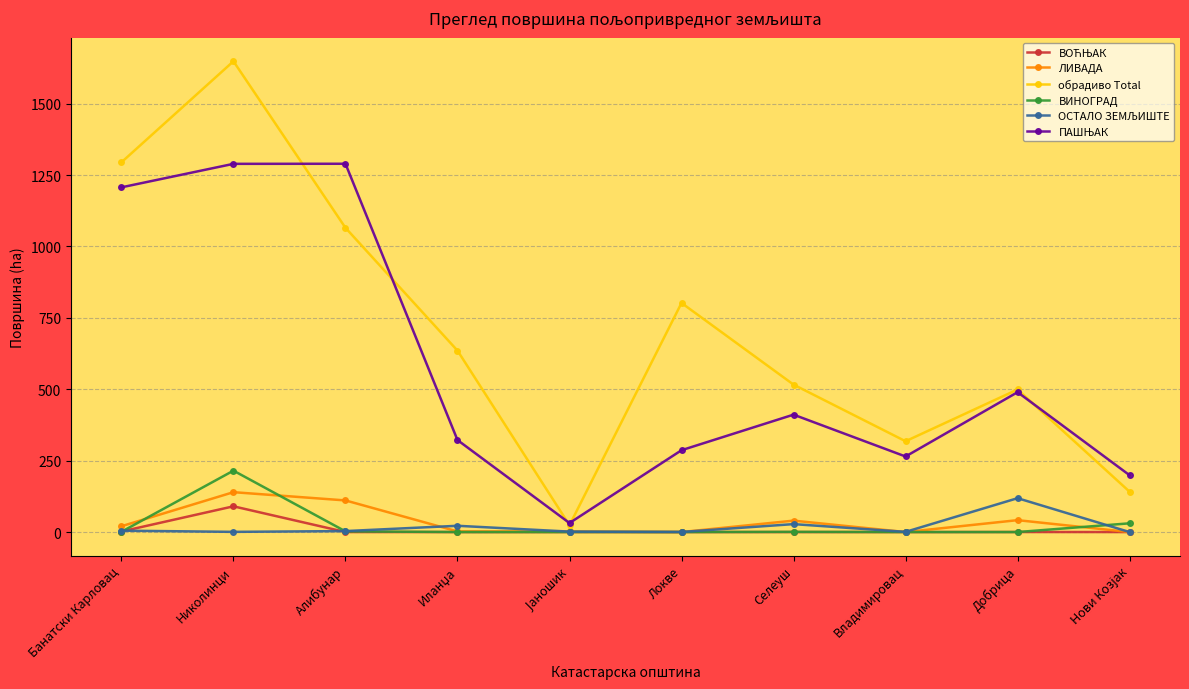

True or false: обрадиво Total has a value of 554.9 at Алибунар.

False